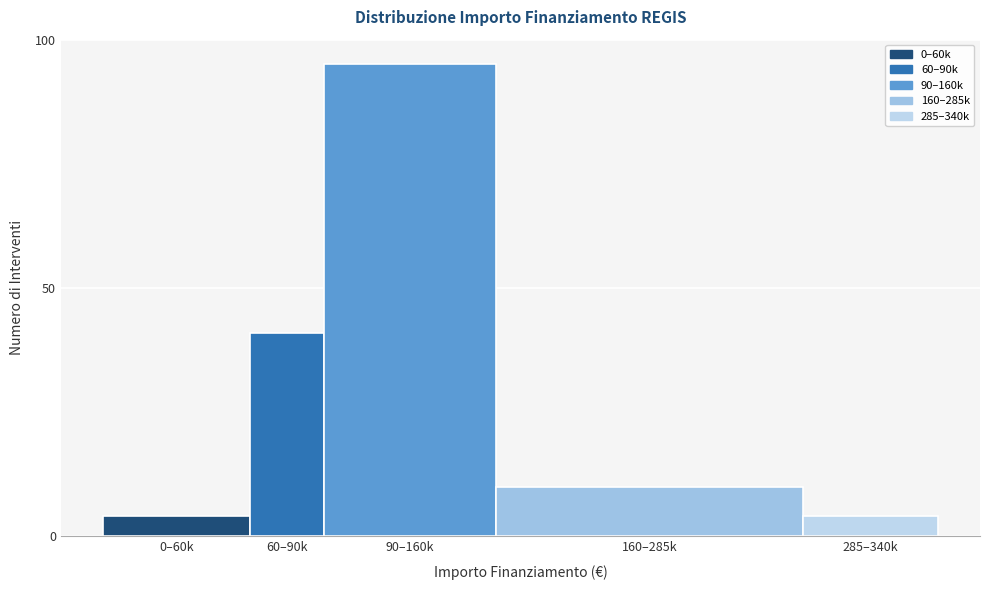

Reading right to left, transcribe all the data shown in this chart.

285–340k=4	160–285k=10	90–160k=95	60–90k=41	0–60k=4